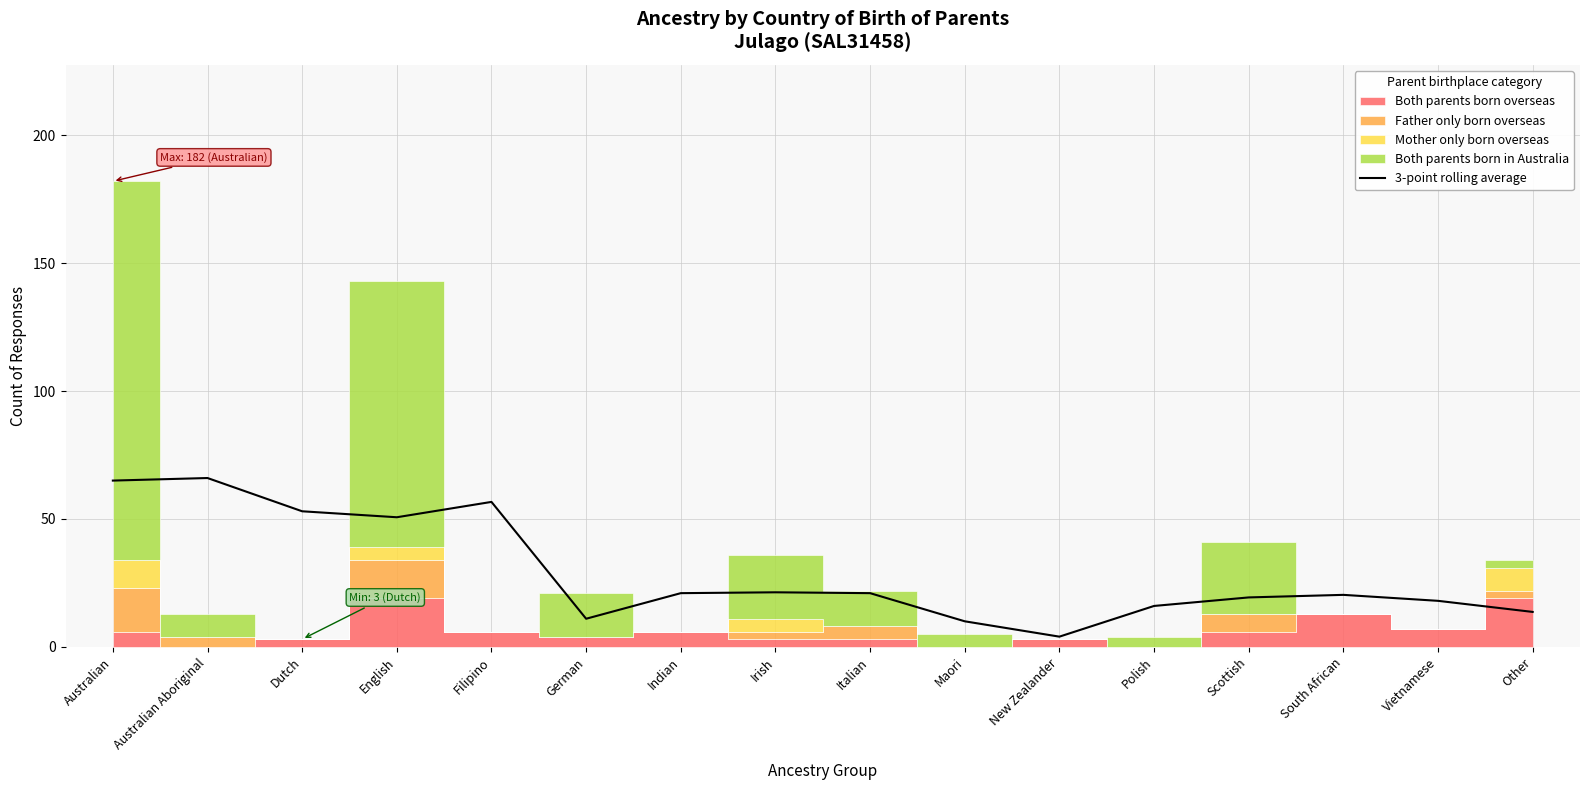

Reading left to right, what are all the values shown in this chart?

Australian=65.0	Australian Aboriginal=66.0	Dutch=53.0	English=50.7	Filipino=56.7	German=11.0	Indian=21.0	Irish=21.3	Italian=21.0	Maori=10.0	New Zealander=4.0	Polish=16.0	Scottish=19.3	South African=20.3	Vietnamese=18.0	Other=13.7